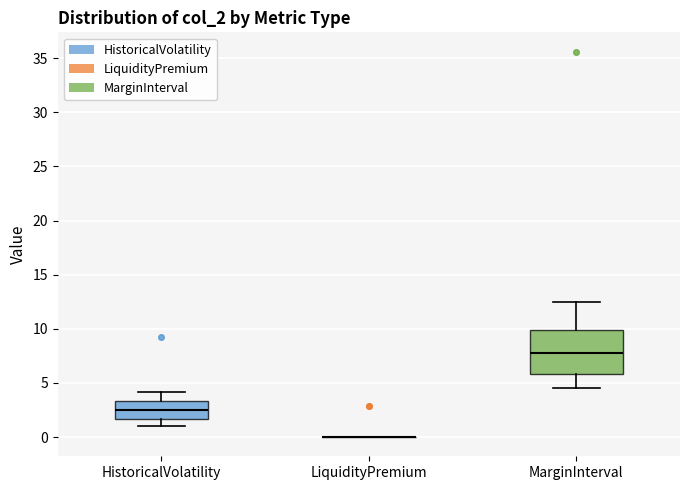

Comparing the boxes themselves (not the whiskers), which one is the tallest?

MarginInterval